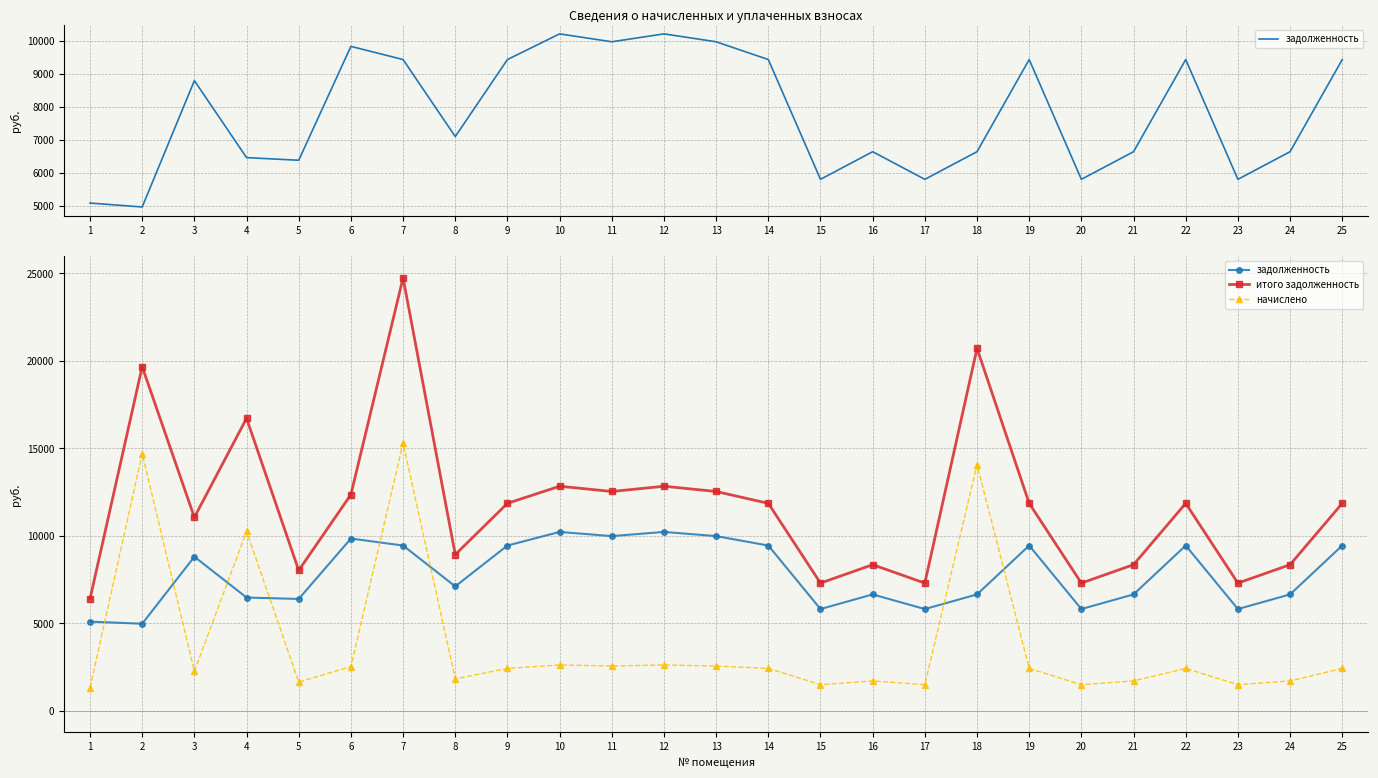

What is the total value across all series at 1?

12782.2